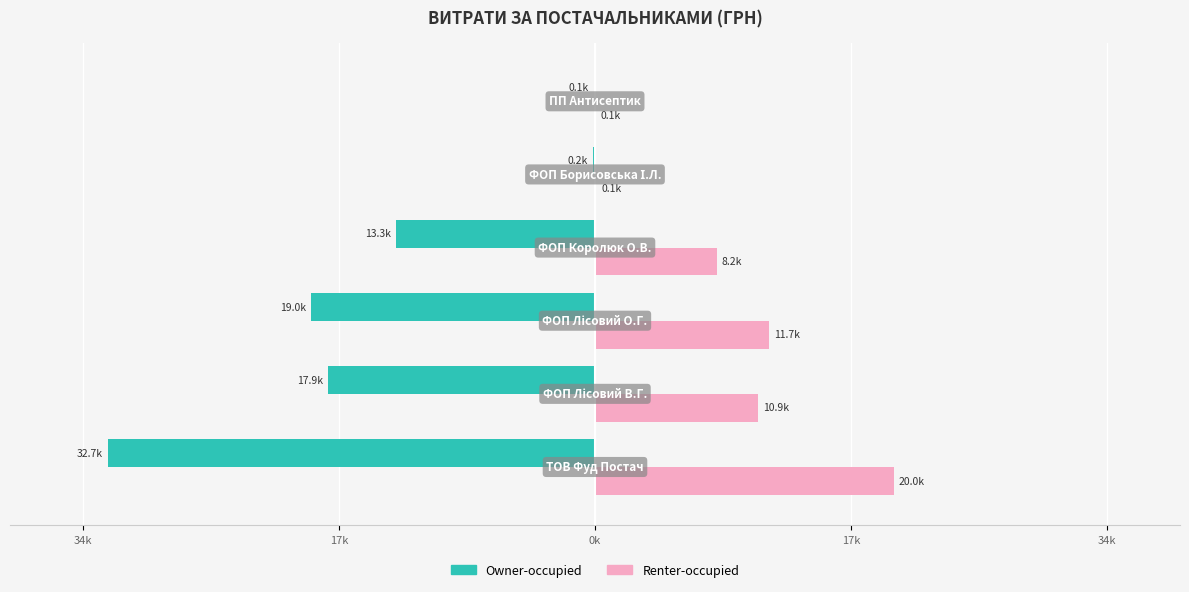

What are all the series names shown in the legend?

Owner-occupied, Renter-occupied